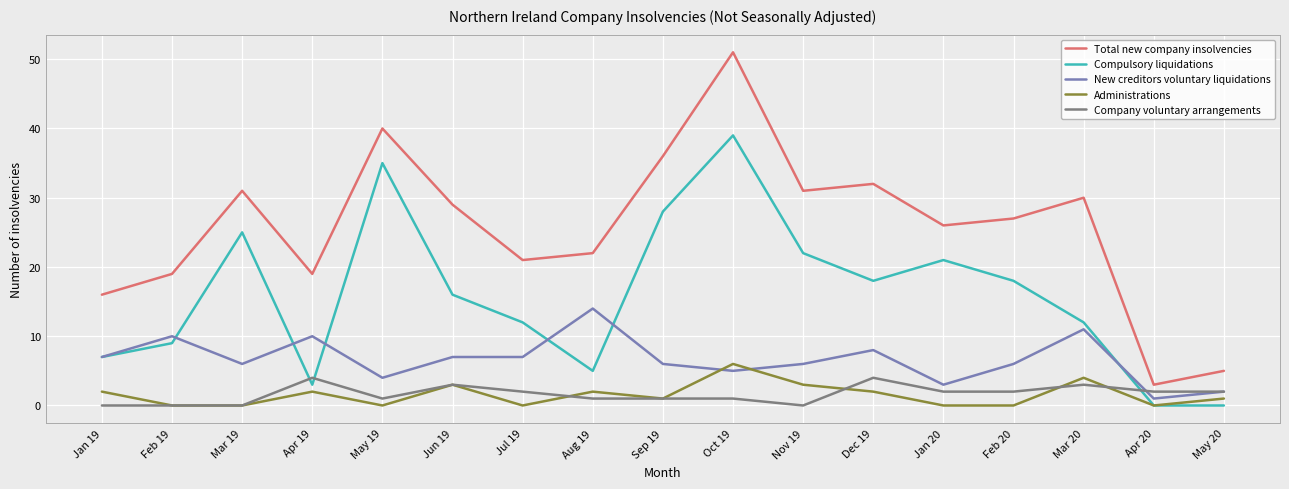

Where is the first local minimum for Compulsory liquidations?

Apr 19